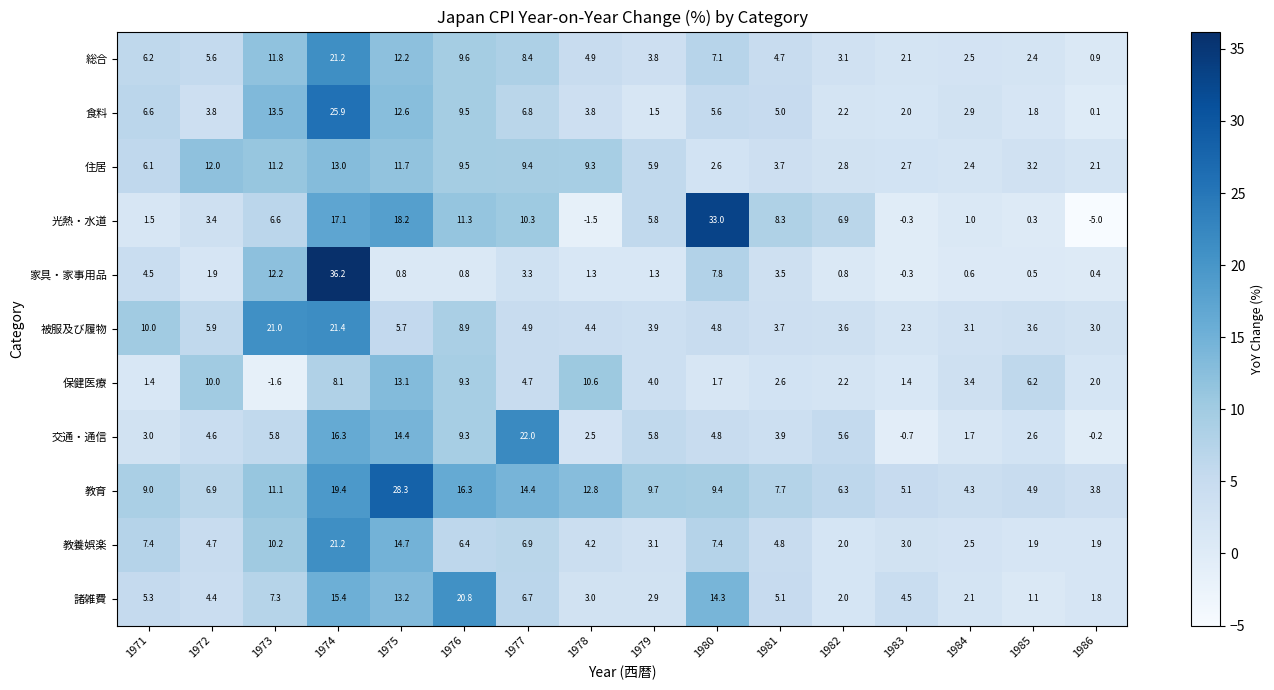

What is the spread (max minus min) of values at 1975?

27.5